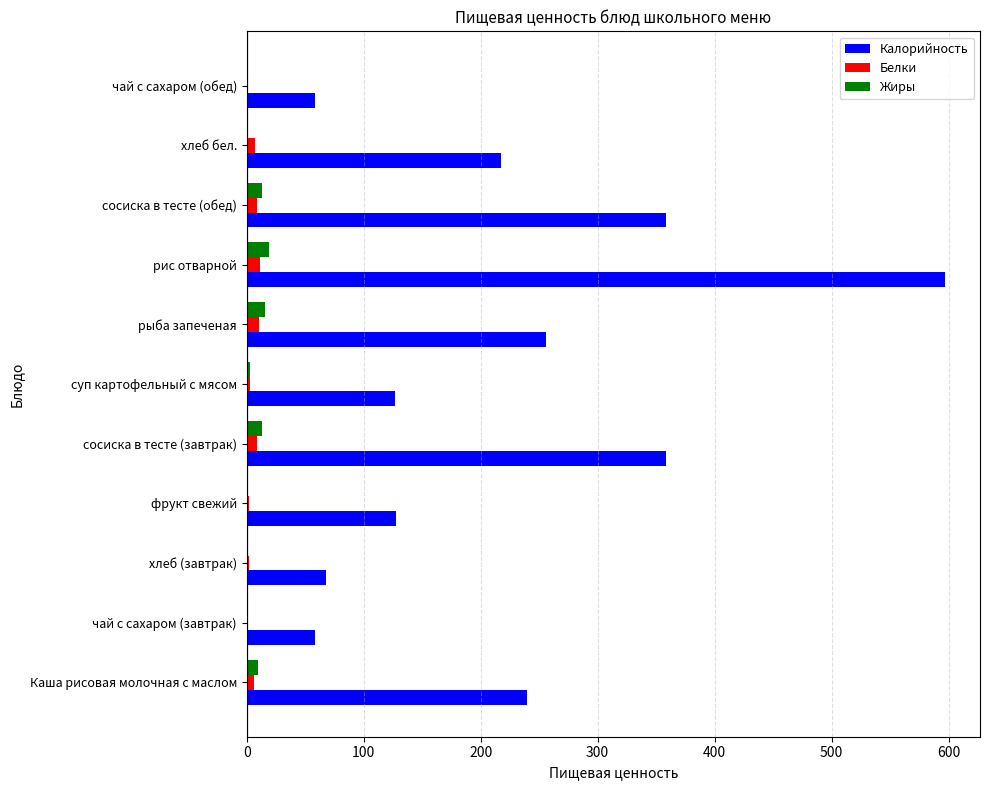

True or false: Калорийность has a value of 68.0 at хлеб (завтрак).

True